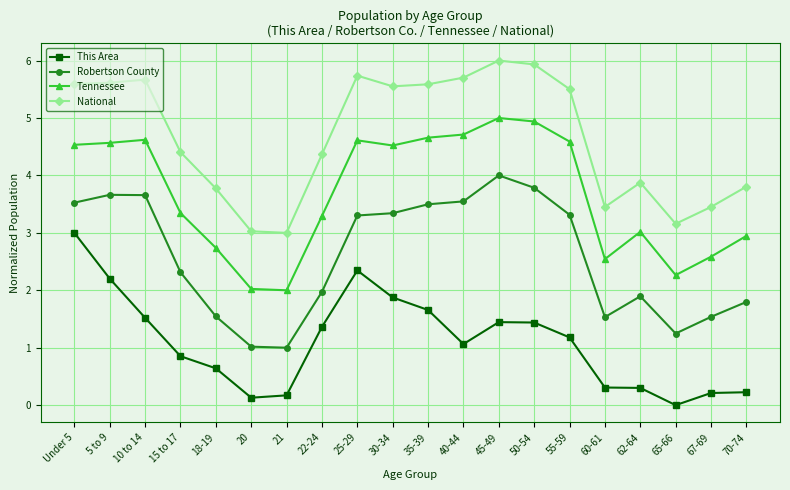

What is the difference between the maximum and second lowest values in the This Area series?

2.9